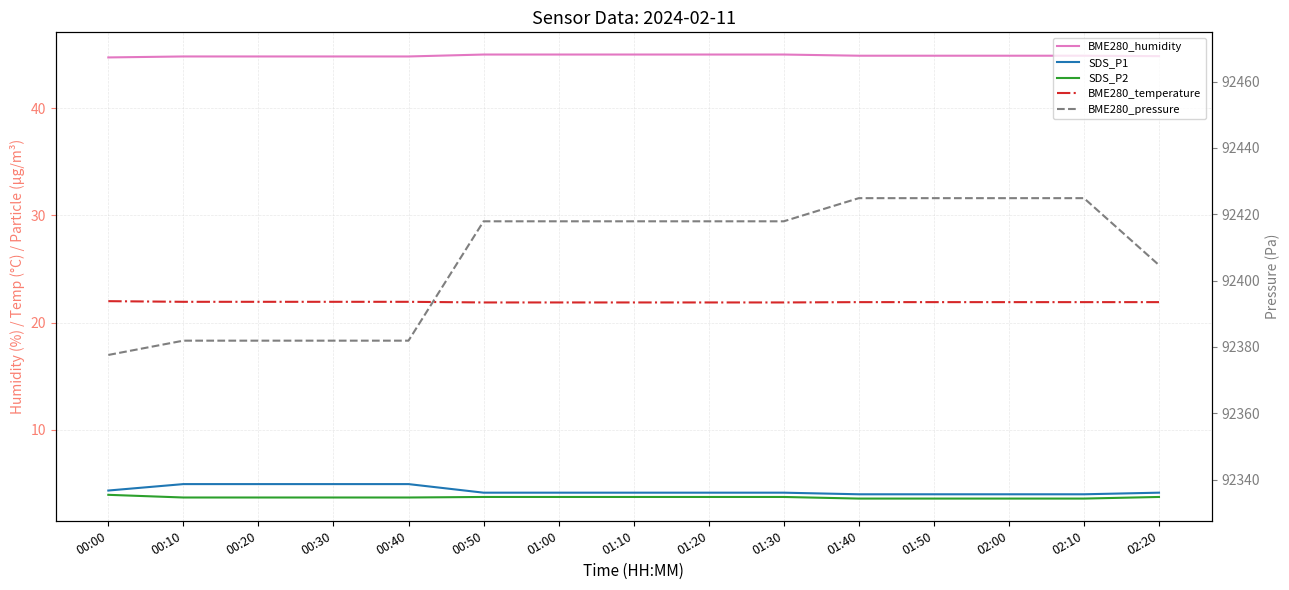

How many data points does each series have?

15